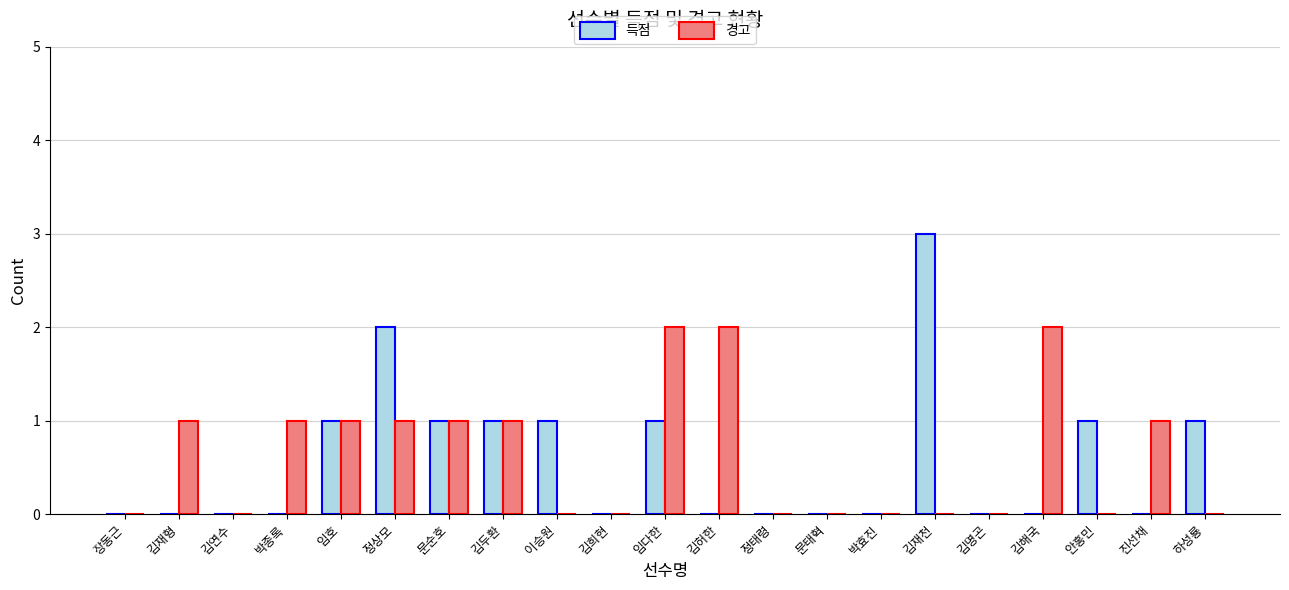

The value of 경고 at 정태령 is -1. True or false?

False